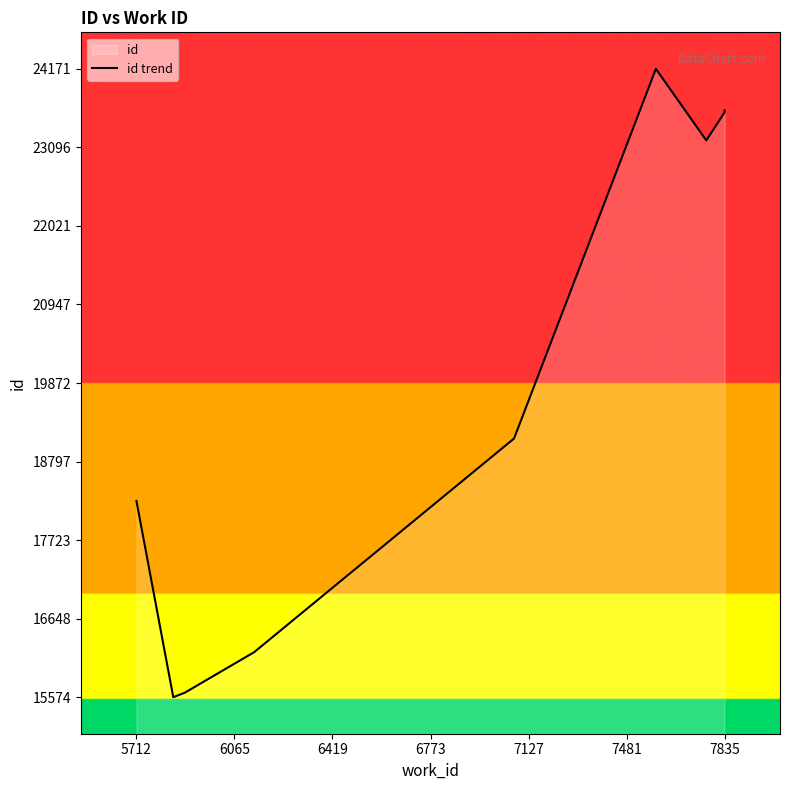

How many lines are shown in the chart?

1